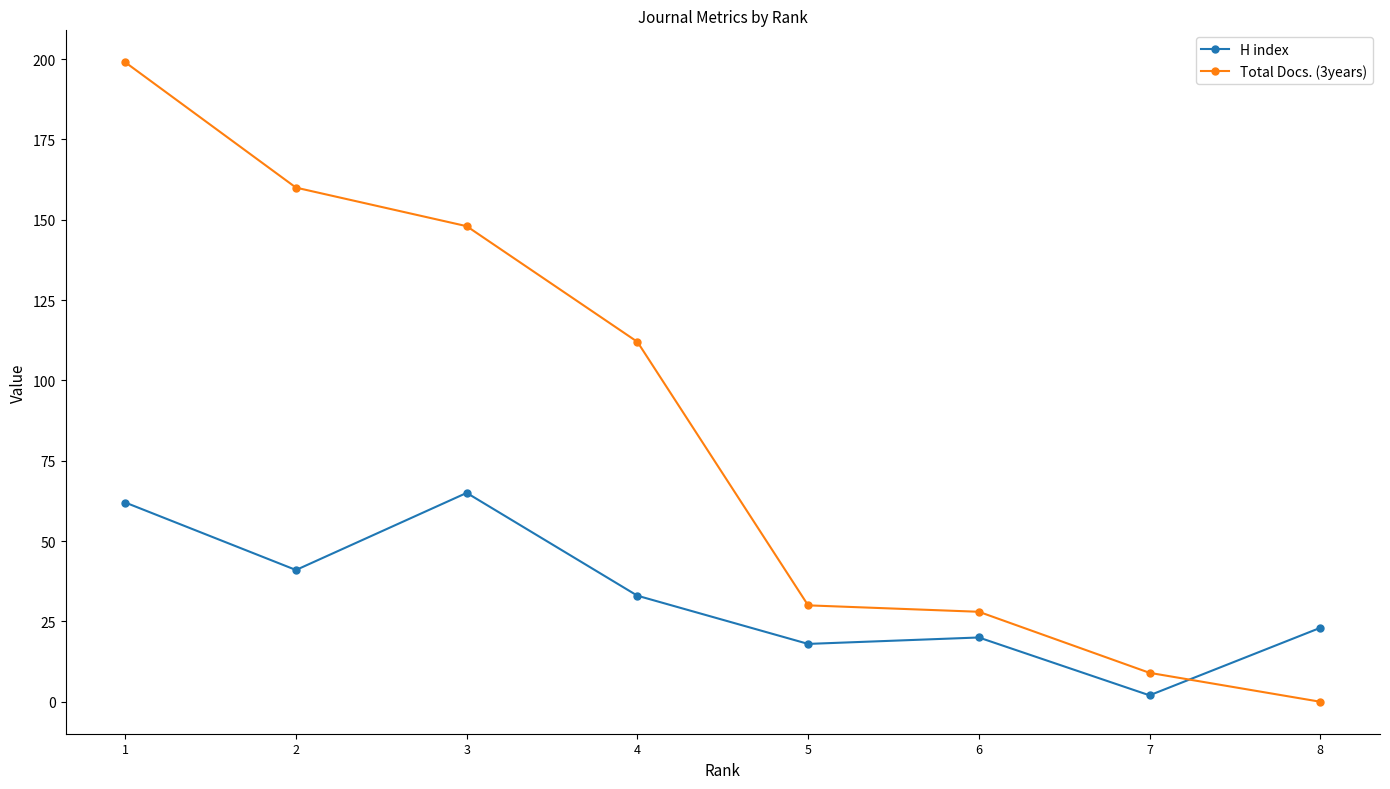

At which category does the chart reach its peak across all series?

1